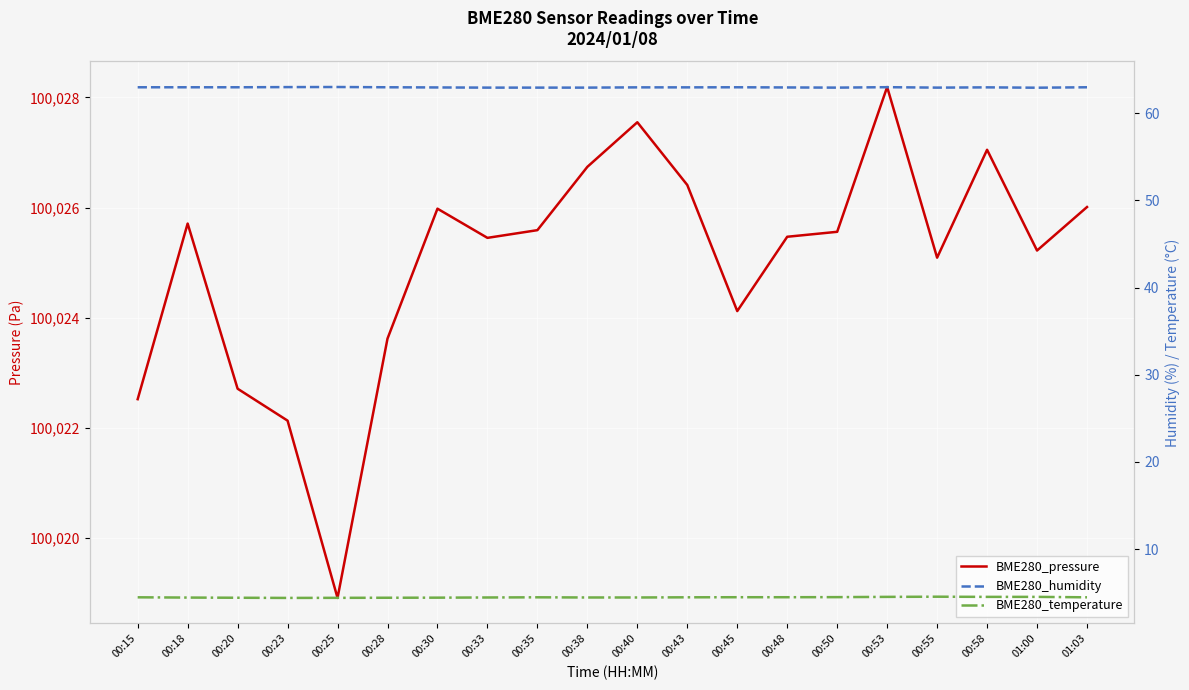

Does the chart display data point markers on the line(s)?

No